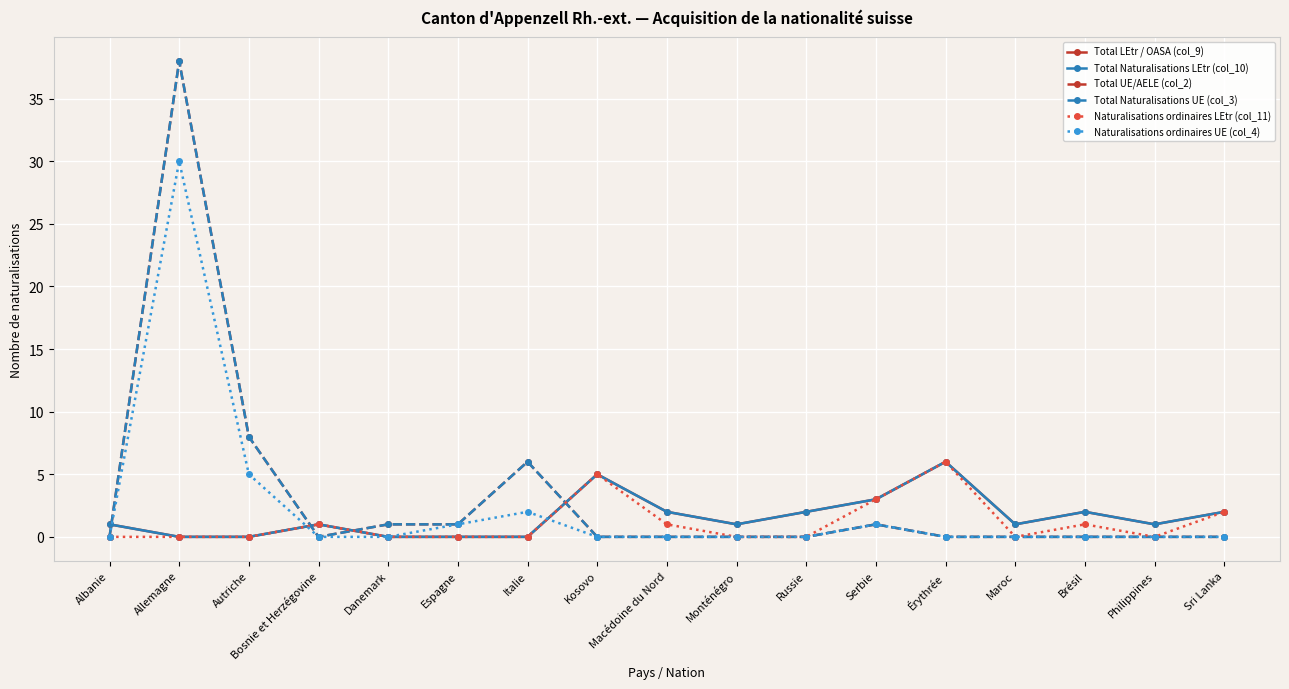

At how many categories does at least one series exceed 36?

1